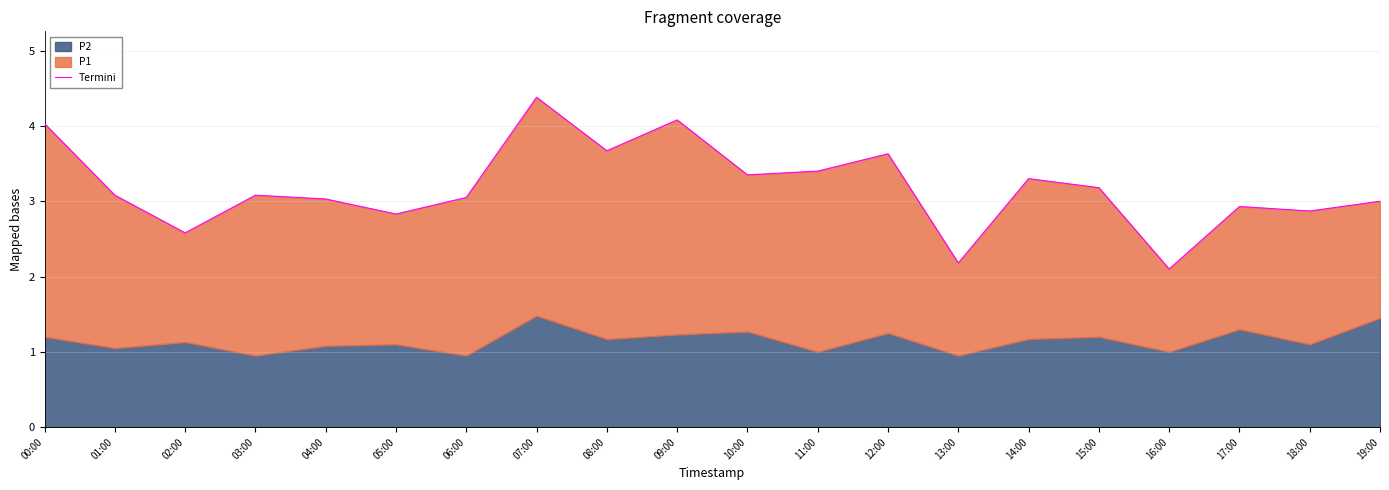

What is the sum of the values at 16:00 and 07:00?

6.5